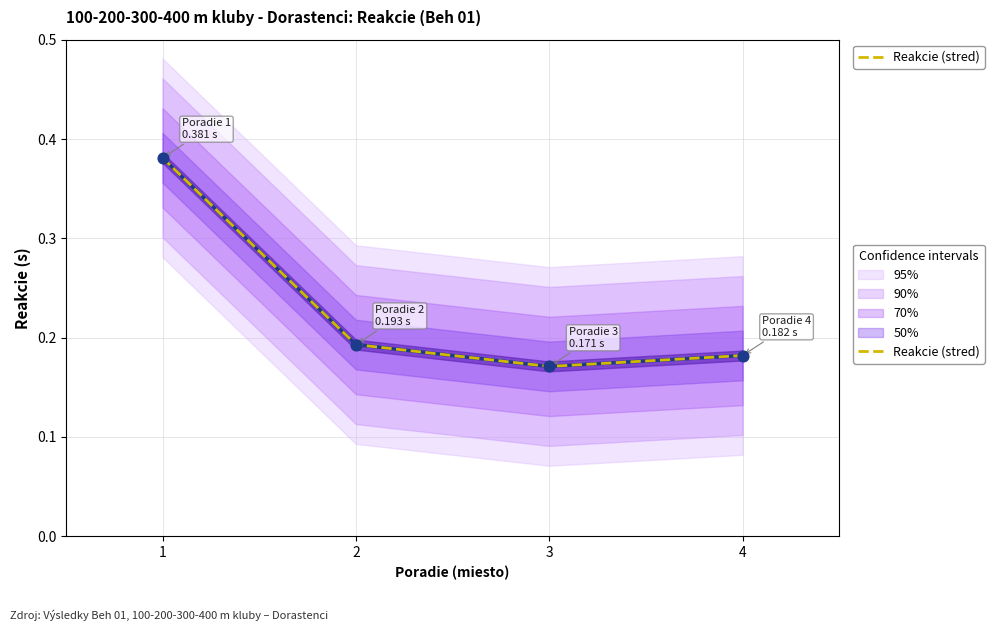

What is the change in value from 1 to 4?

-0.2